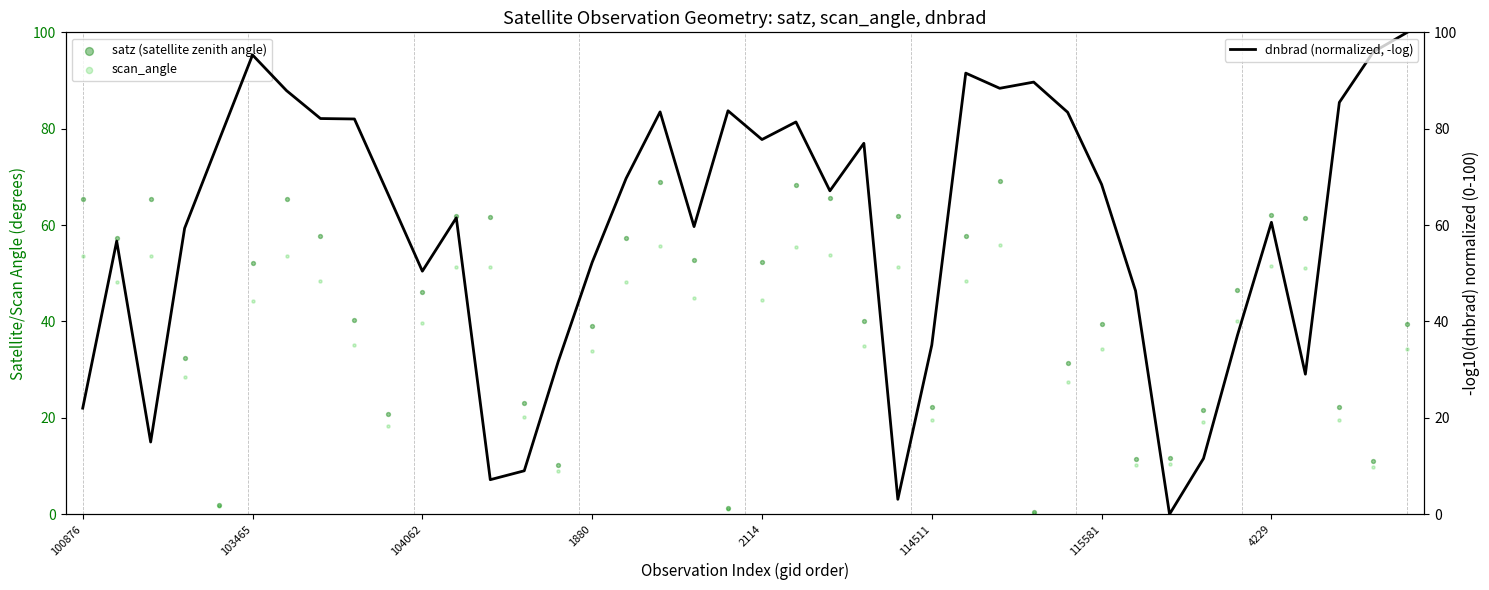

What are all the series names shown in the legend?

satz (satellite zenith angle), scan_angle, dnbrad (normalized, -log)